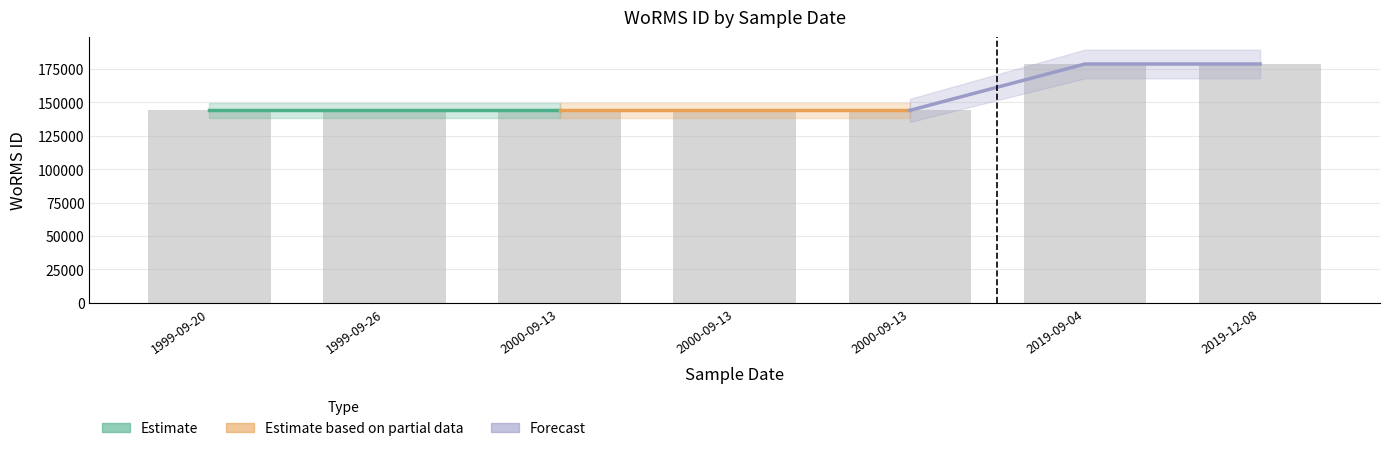

What is the minimum value for Estimate based on partial data?

143947